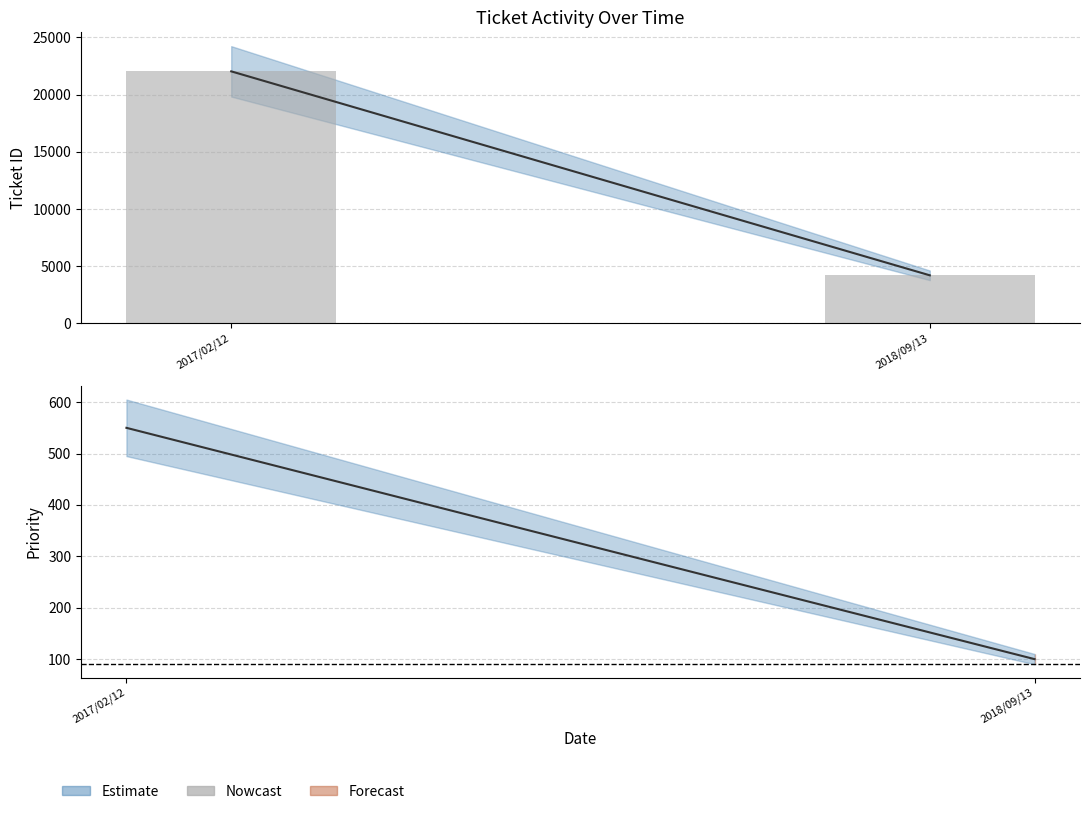

Is it true that Nowcast equals 7412 at 2018/09/13?

False